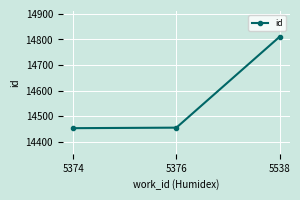

What is the ratio of the value at 5374 to the value at 5538?

1.0